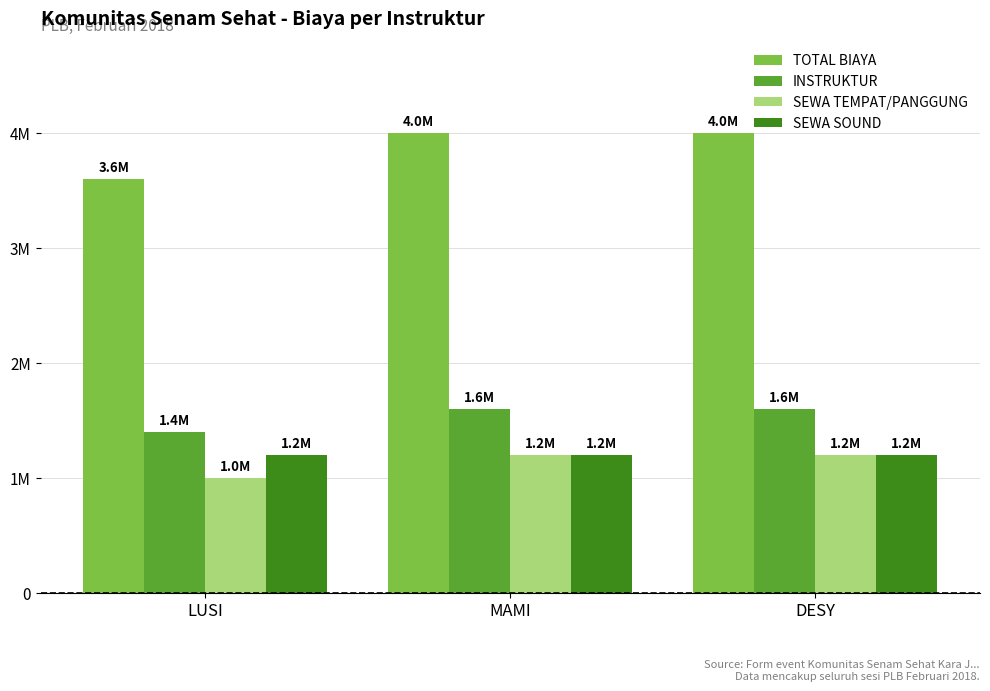

Are the bars horizontal?

No